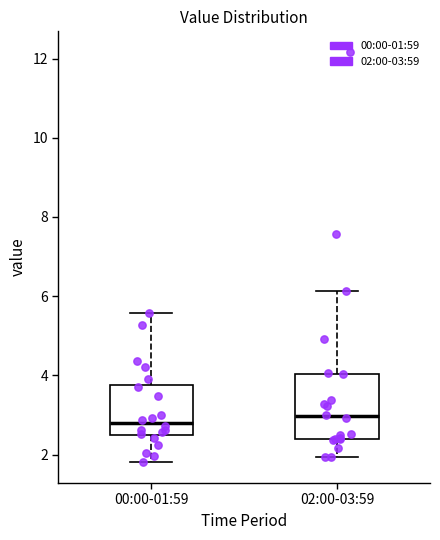

Reading left to right, transcribe this box plot: for each box, give where its median line is, the range the box spans, and where its two whiskers end, as read against the y-axis. The values are not printed on the chart, so give them approximately, as read against the axis.

00:00-01:59: median 2.8, box 2.6 to 3.8, whiskers 1.8 to 5.6
02:00-03:59: median 3.0, box 2.4 to 4.0, whiskers 2.0 to 6.2